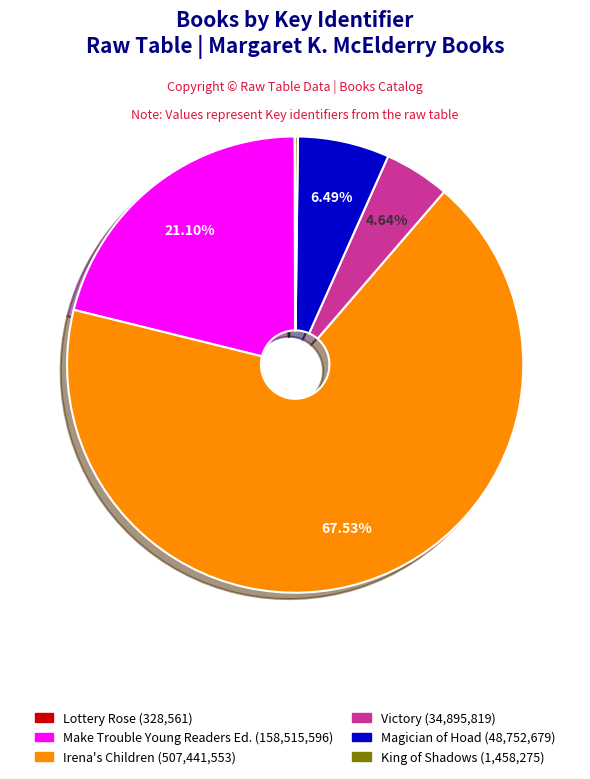

Is there any slice that represents more than half of the pie?

Yes